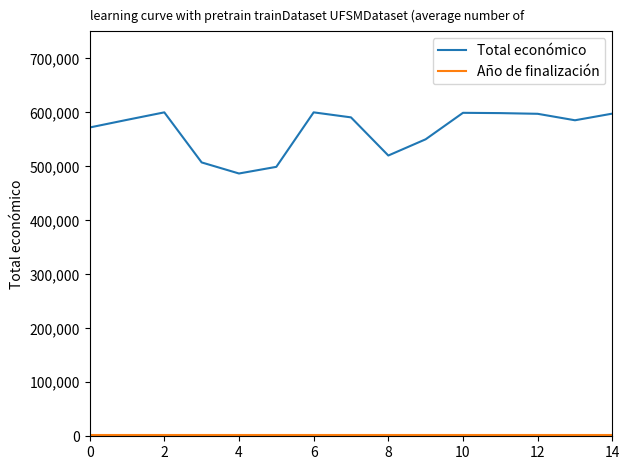

What is the highest value of the Total económico series?

600000